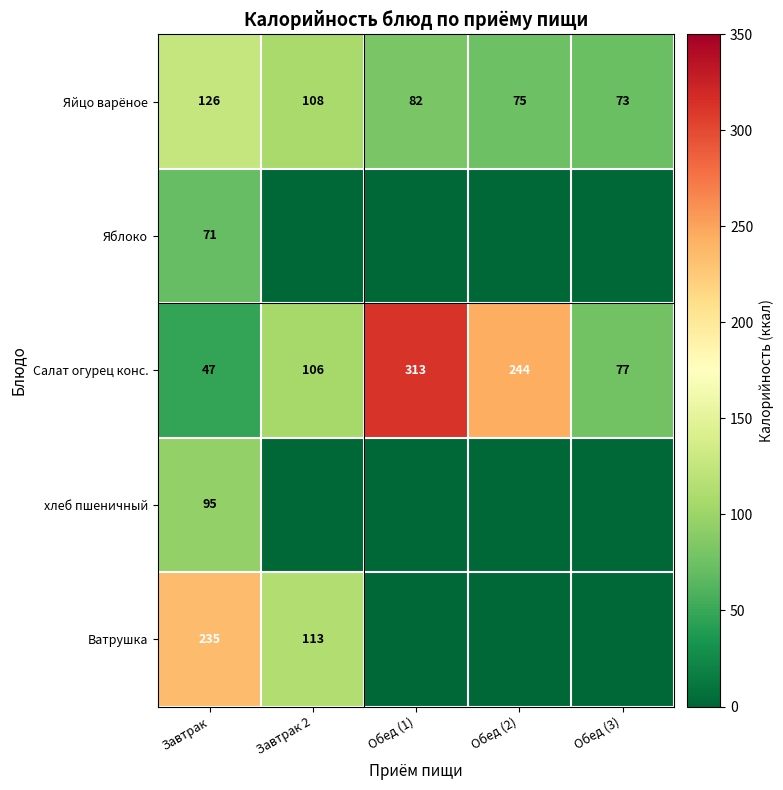

At which label does Салат огурец конс. reach its peak?

Обед (1)